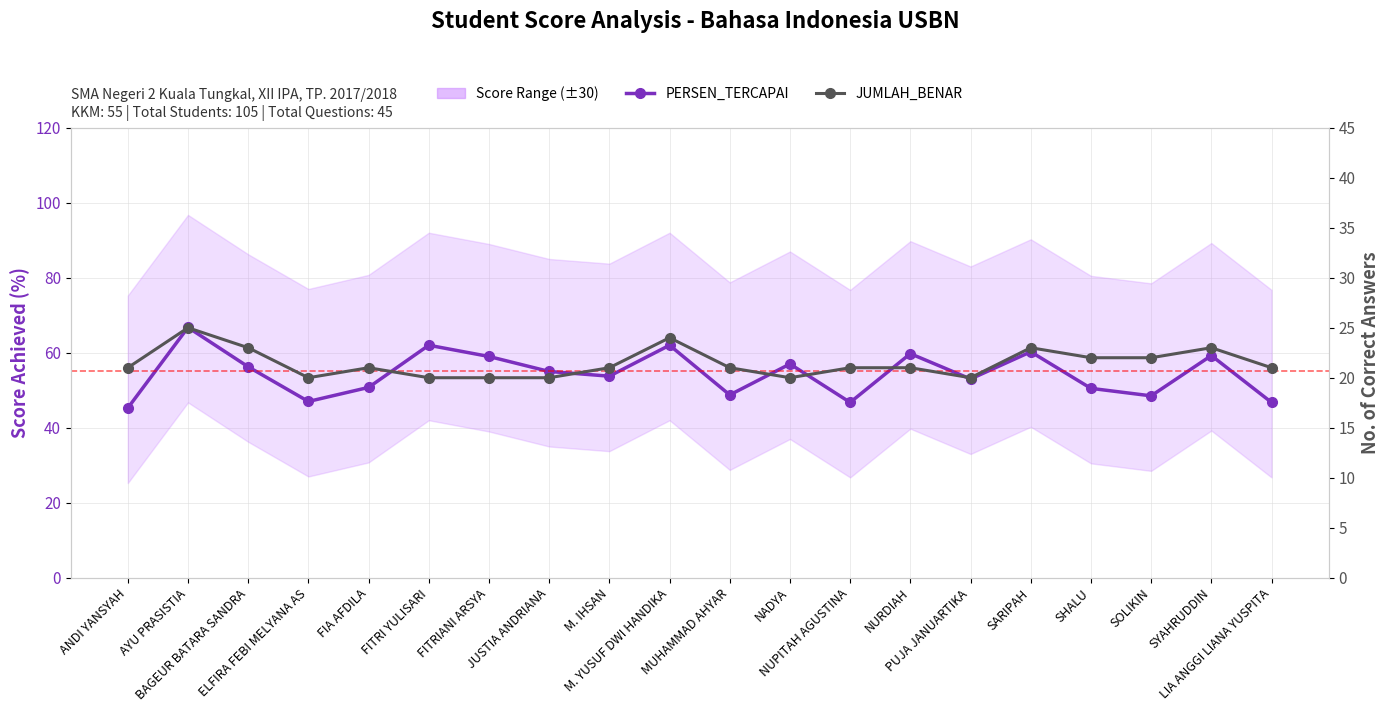

Is it true that PERSEN_TERCAPAI equals 70.2 at SHALU?

False